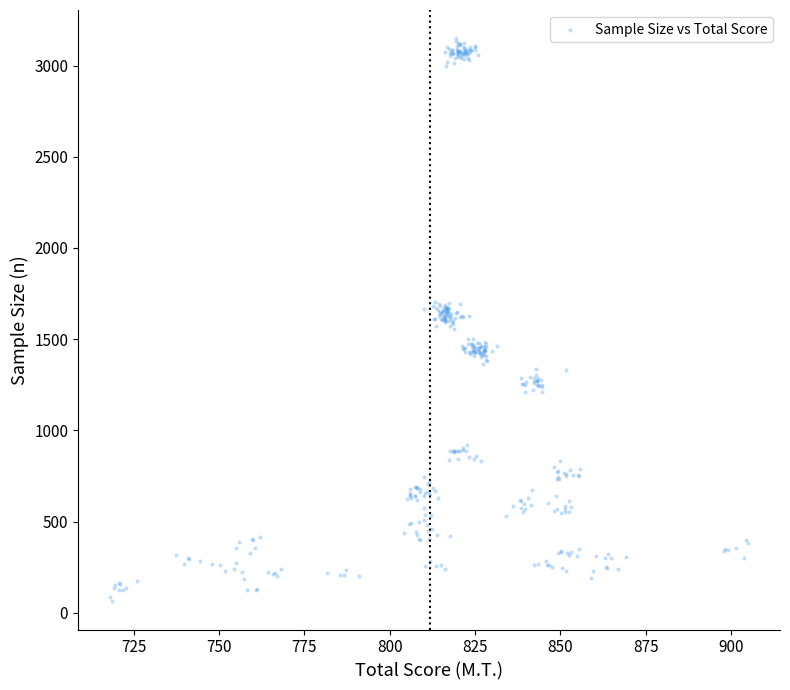

What is the range of Y values (max minus min)?

3087.2